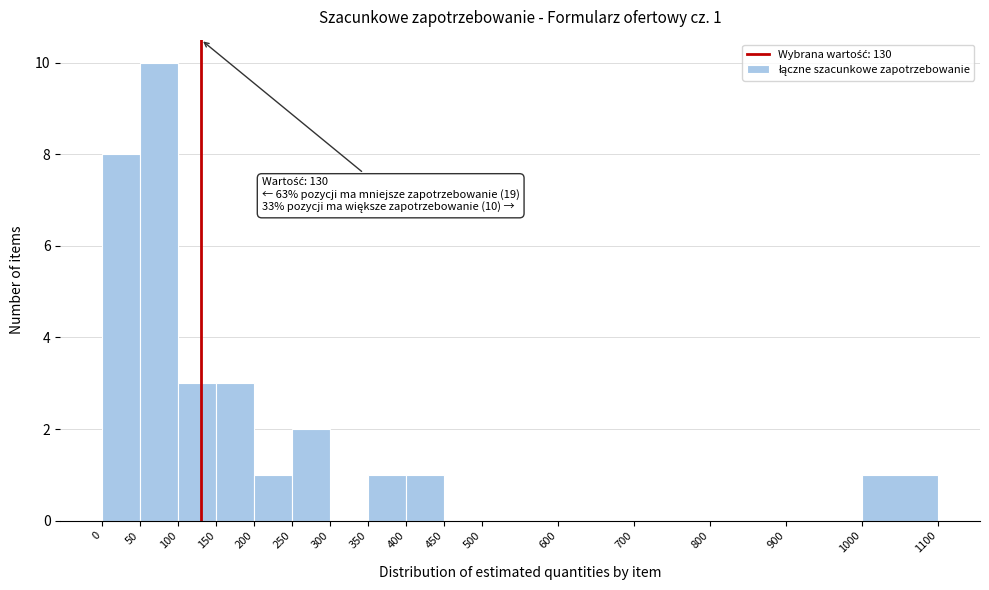

Over which range of the x-axis is the bar tallest?

50 to 100